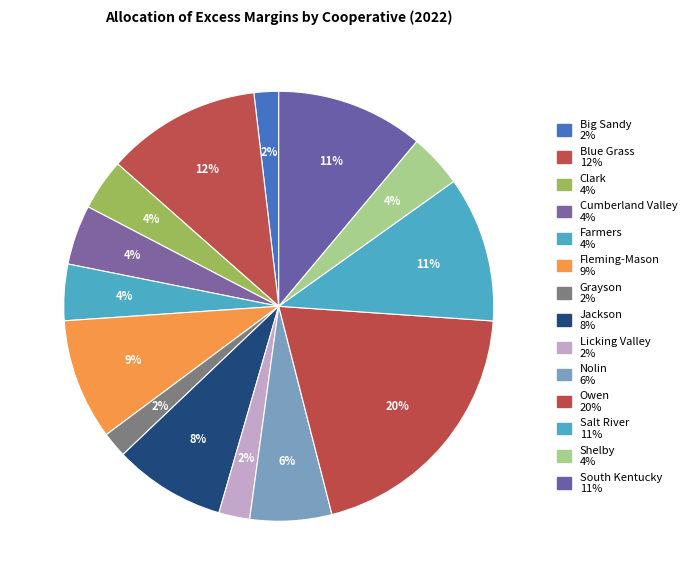

Is there a majority slice in this chart?

No